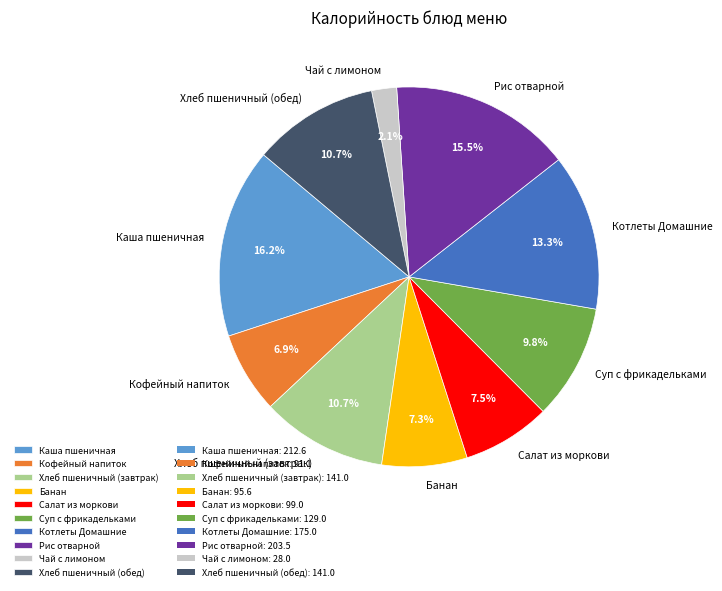

What is the total percentage of Суп с фрикадельками and Хлеб пшеничный (завтрак)?

20.5%